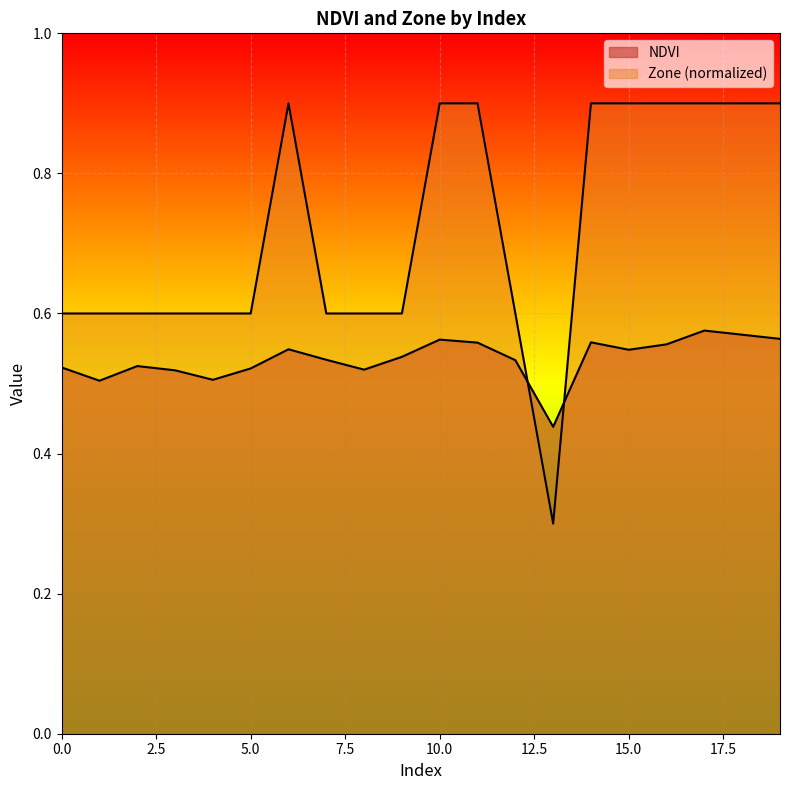

After their last crossing, which series has the higher values: NDVI or Zone?

Zone